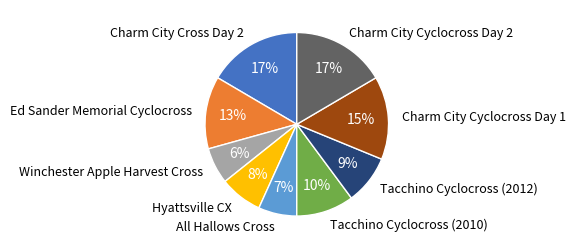

Approximately how many times larger is the value at Charm City Cyclocross Day 1 compared to Charm City Cyclocross Day 2?

0.9